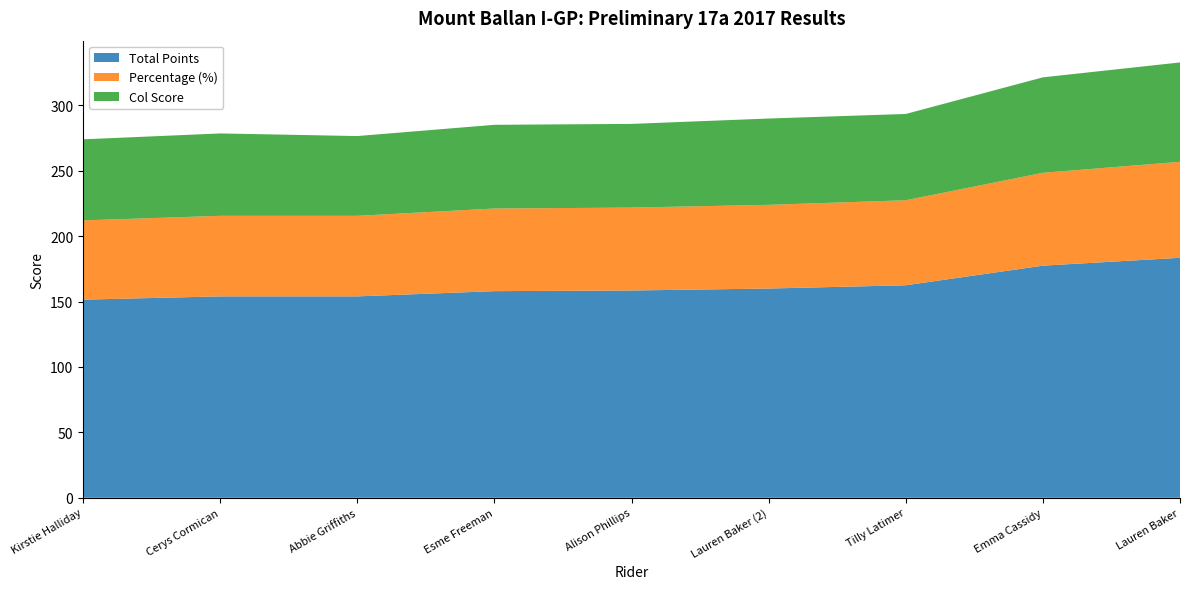

Read the Total Points value at Cerys Cormican.

154.0